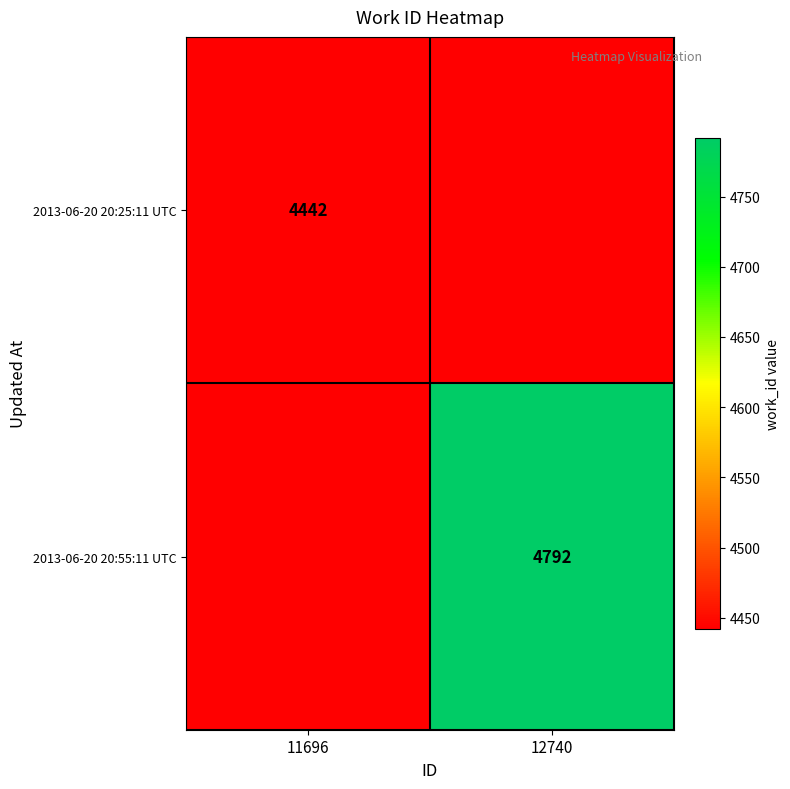

At how many categories does at least one series exceed 4767?

1